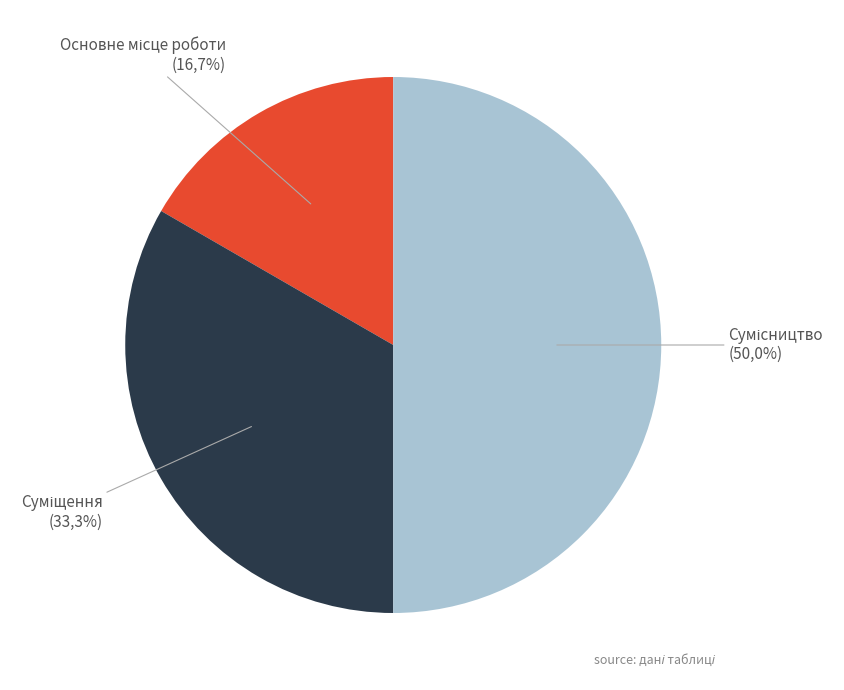

What is the change in value from Основне місце роботи to Суміщення?

+1